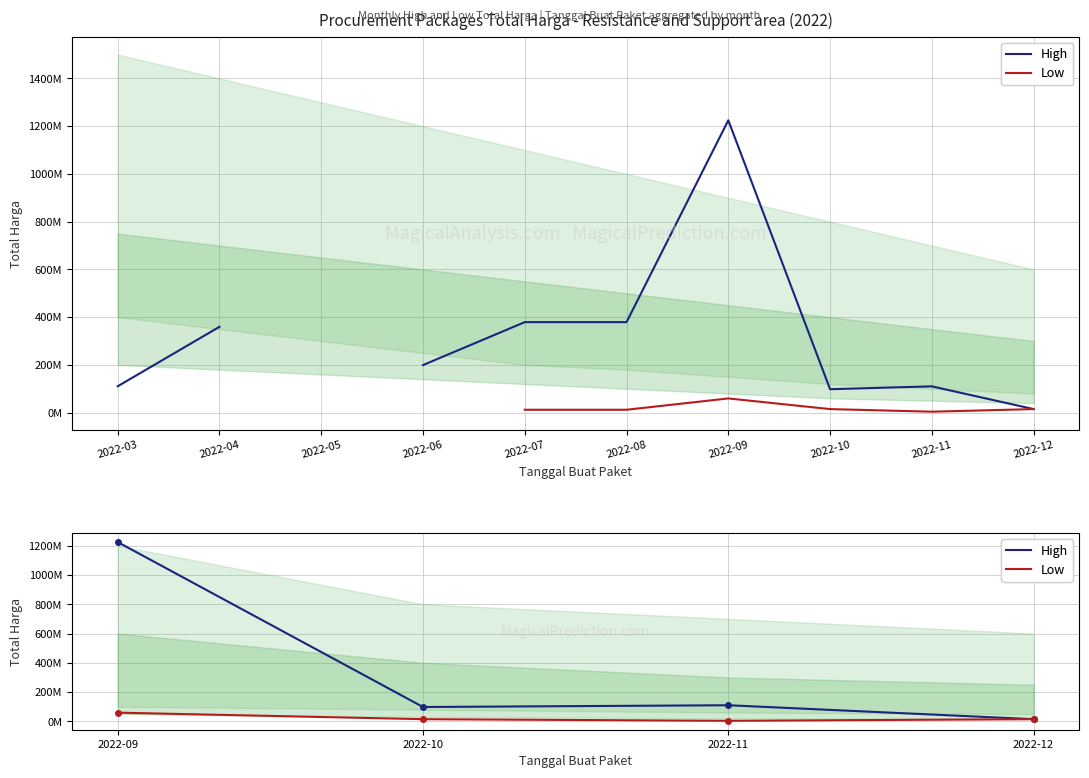

True or false: High and Low intersect in this chart.

False